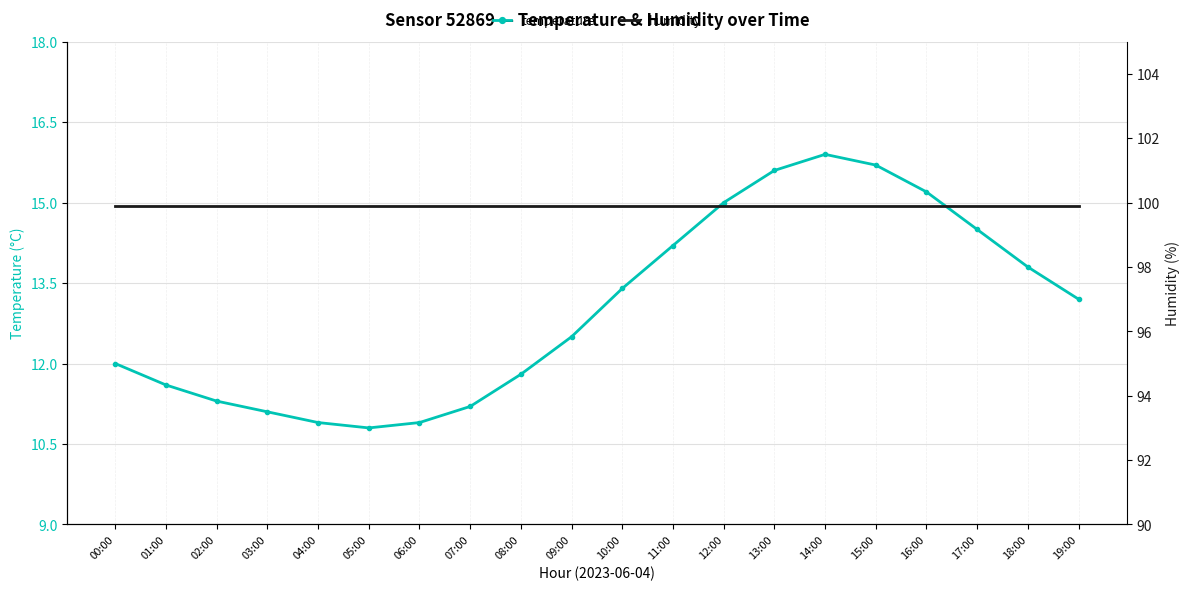

What is the sum of the humidity values at 14:00 and 07:00?

199.8